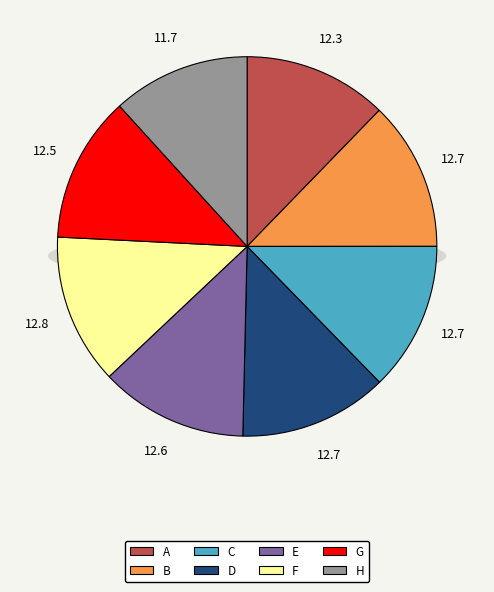

Do E and C together represent more than half of the pie?

No